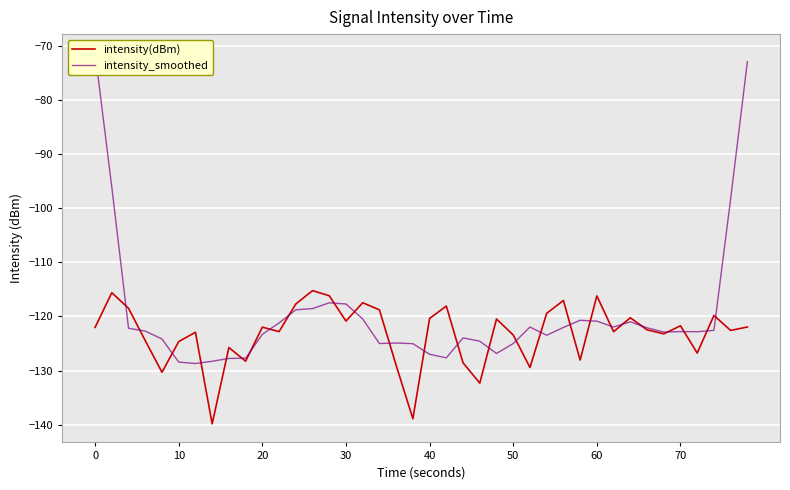

How many distinct data groups are displayed?

2